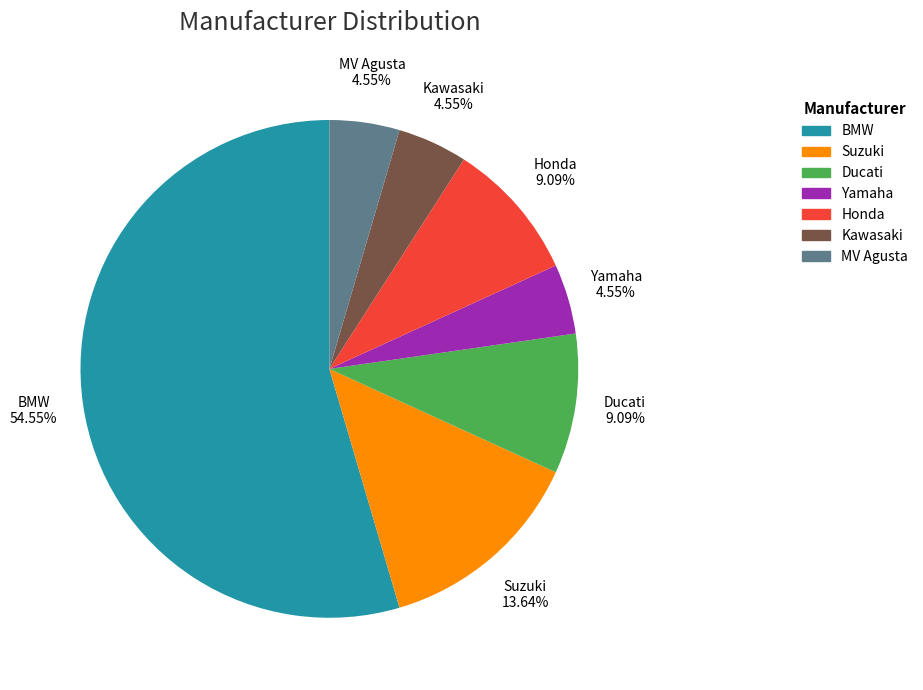

To the nearest percent, what percentage of the pie is BMW?

55%